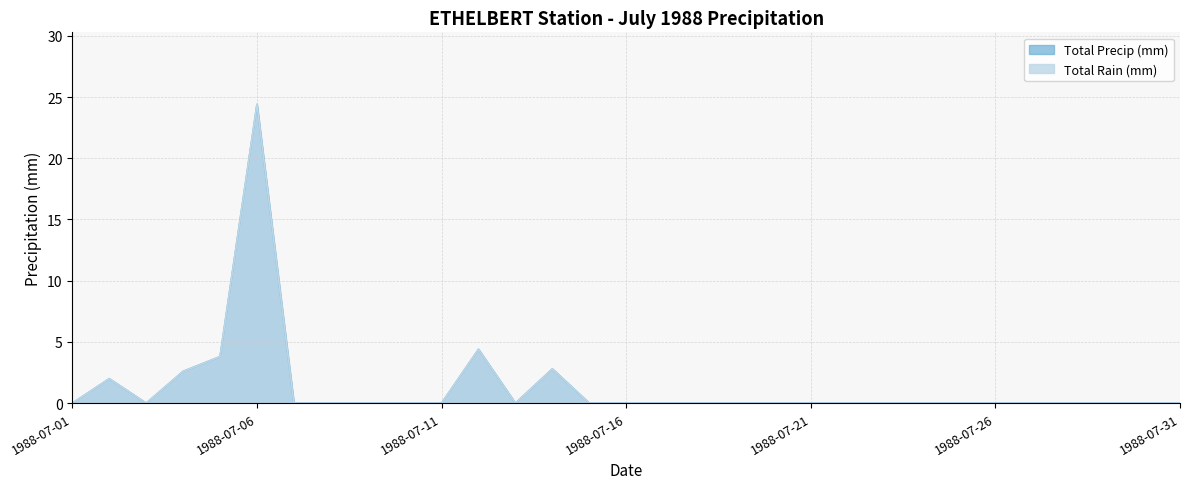

What is the sum of all Total Precip (mm) values?

40.0